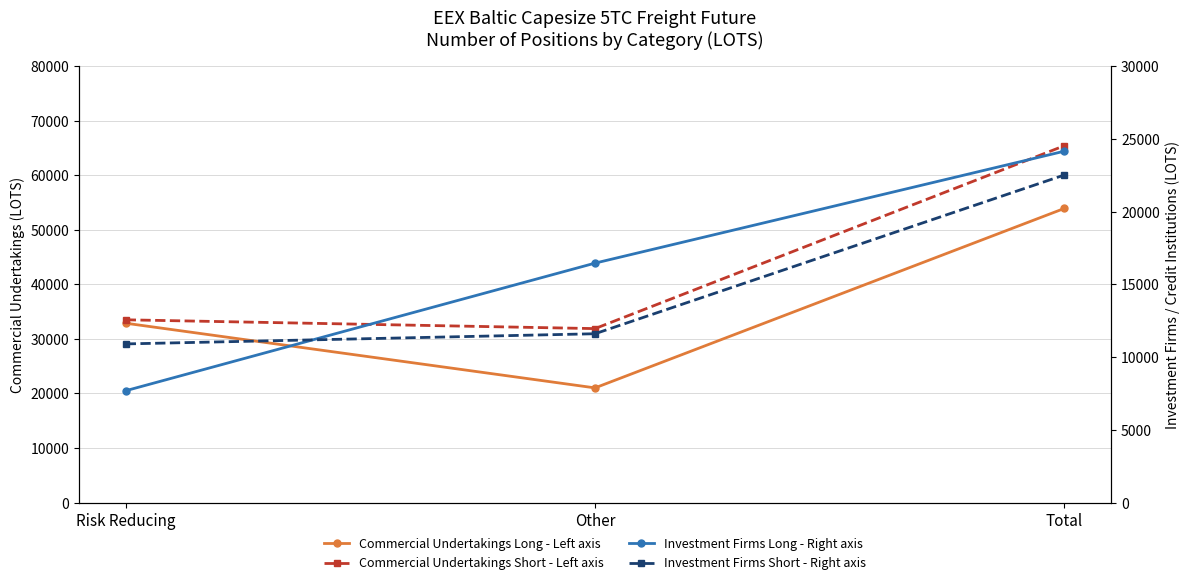

Reading right to left, transcribe all the data shown in this chart.

Commercial Undertakings Long - Left axis: 53905.9	21027.5	32878.4
Commercial Undertakings Short - Left axis: 65391.9	31889.4	33502.6
Investment Firms Long - Right axis: 24147.7	16457.3	7690.4
Investment Firms Short - Right axis: 22512.2	11605.5	10906.7